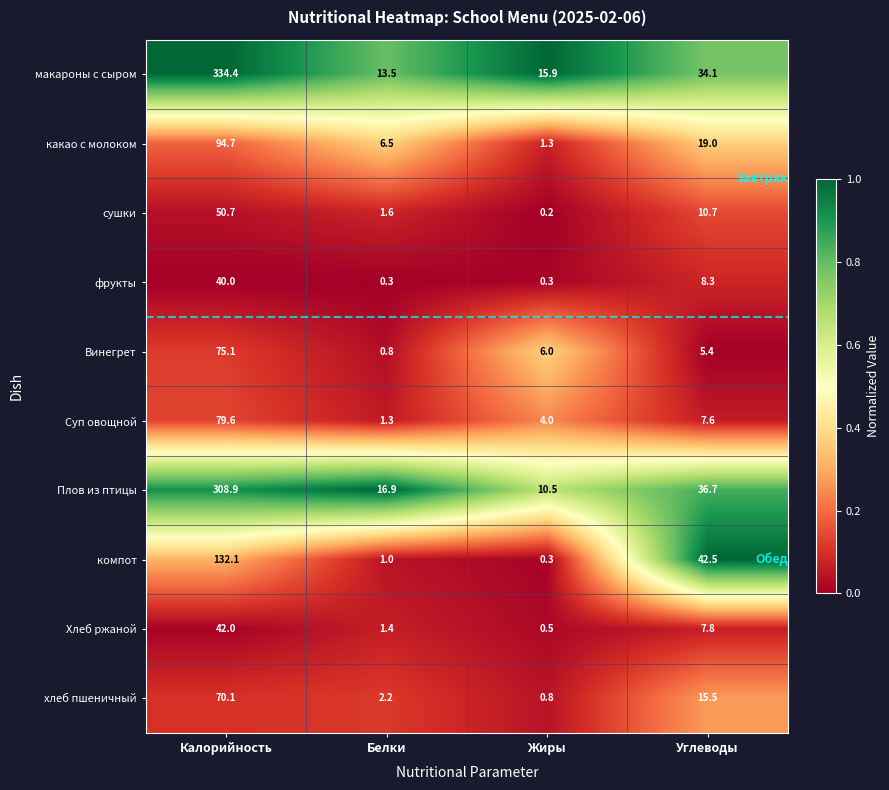

At which label does какао с молоком reach its minimum?

Жиры